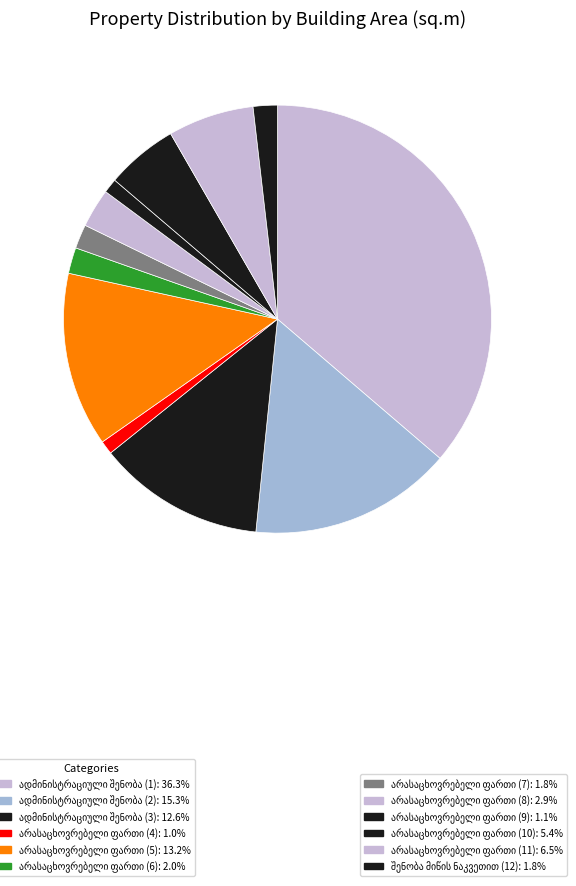

How many slices are in this pie chart?

12